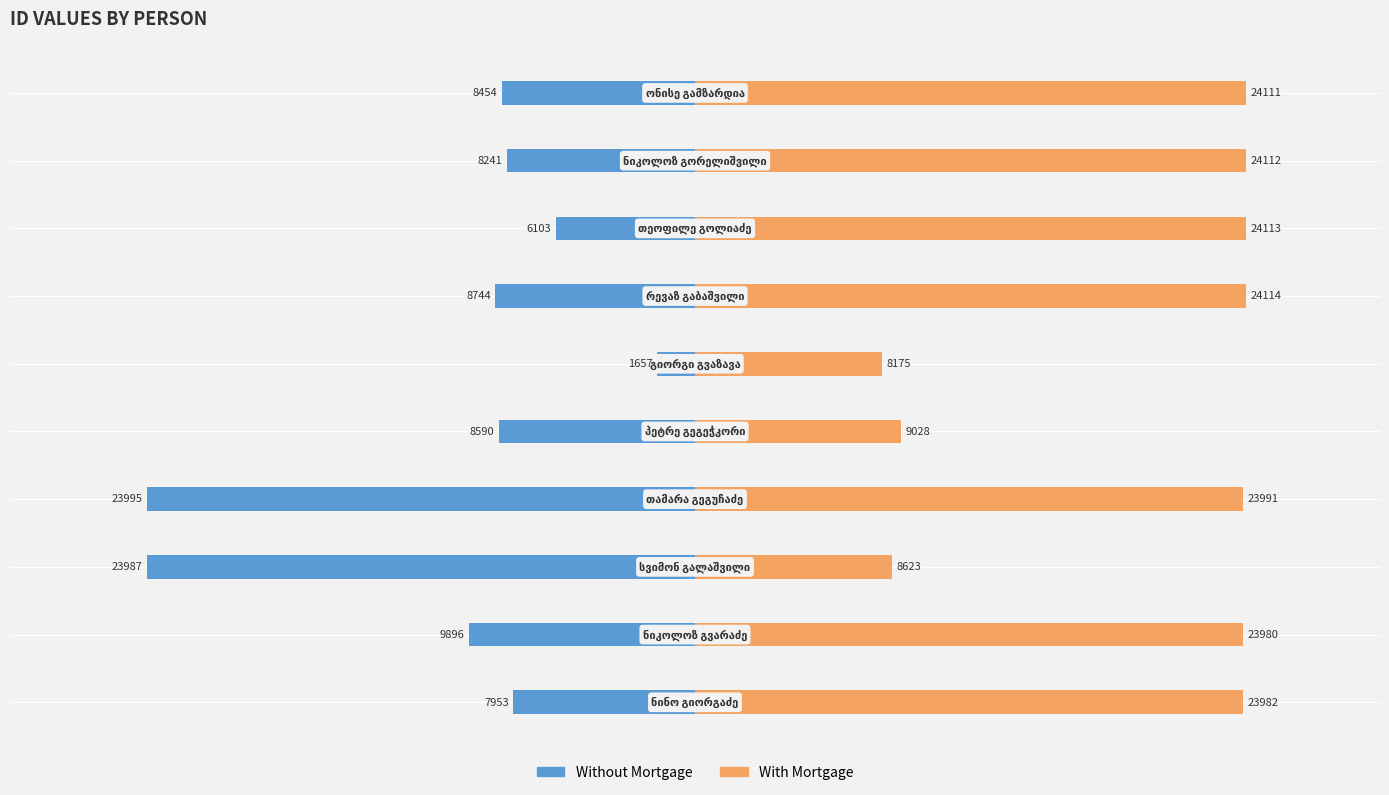

How many data points does each series have?

10